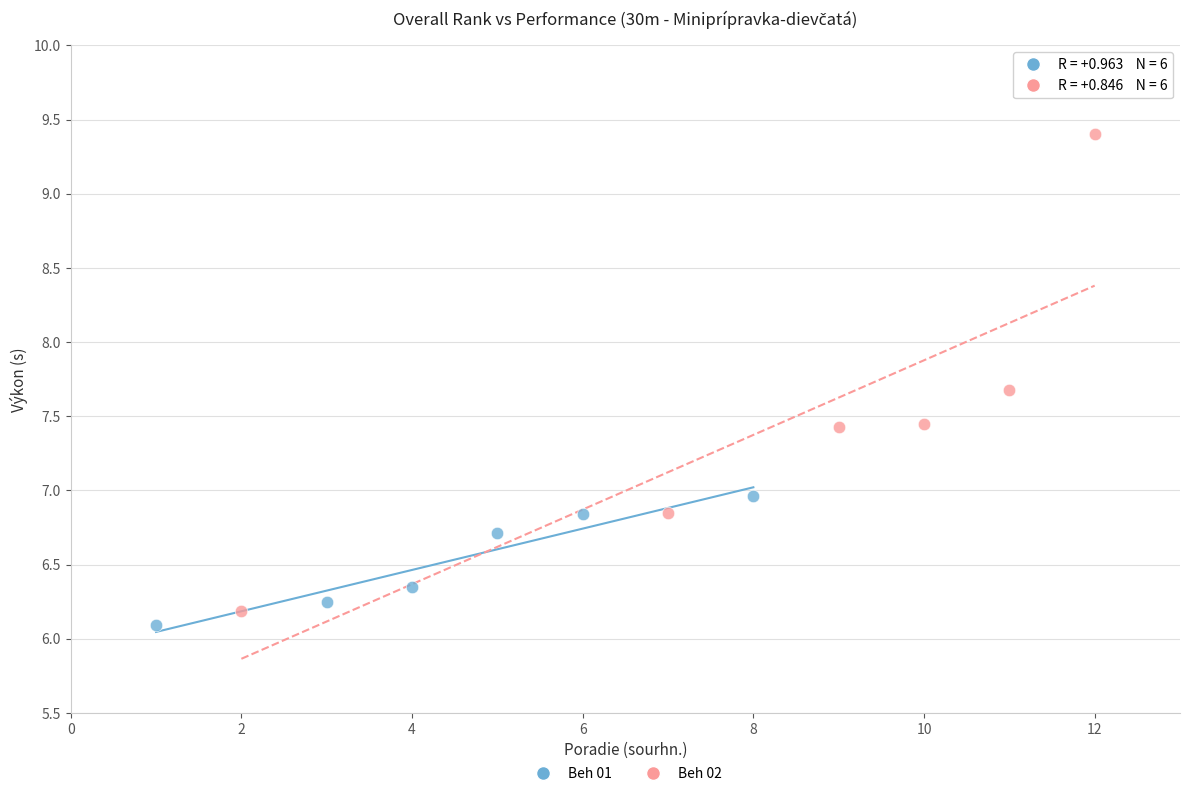

Which series reaches the maximum Y coordinate?

Beh 02